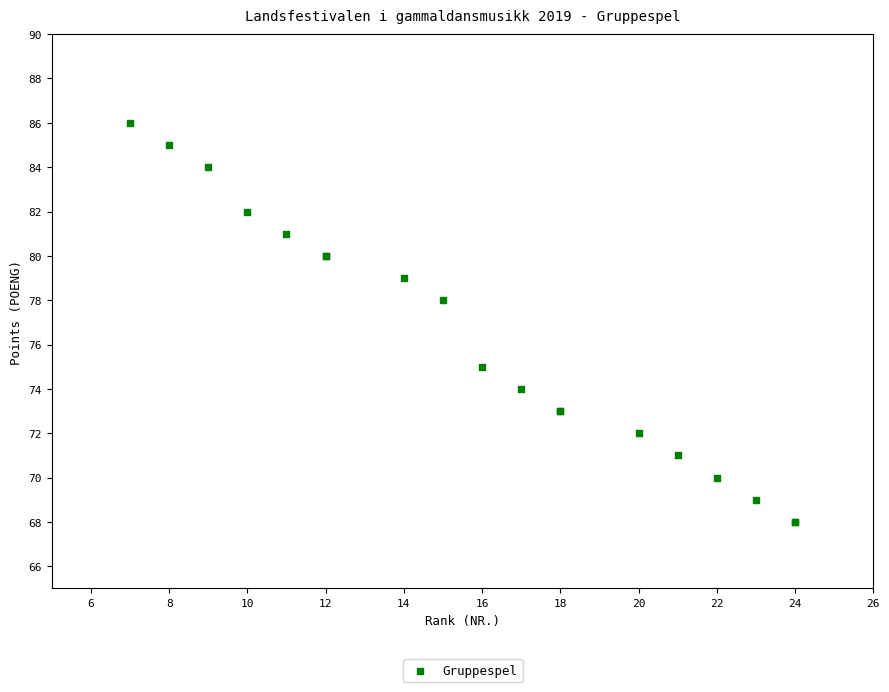

What Y value in the scatter plot is closest to 77?

78